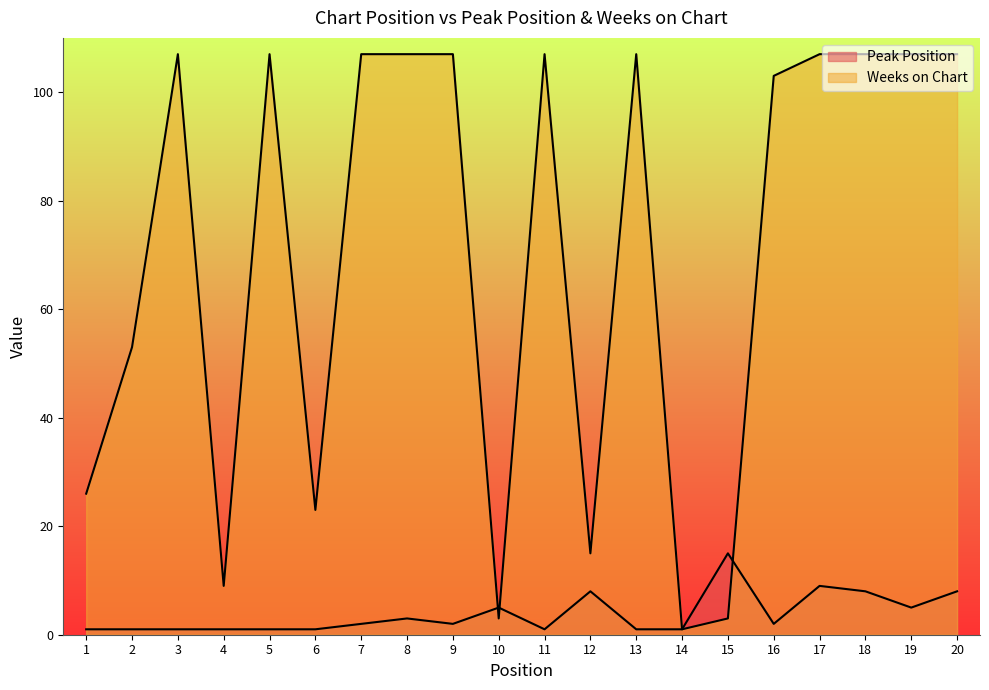

Where is Weeks on Chart nearest to the value 54?

2